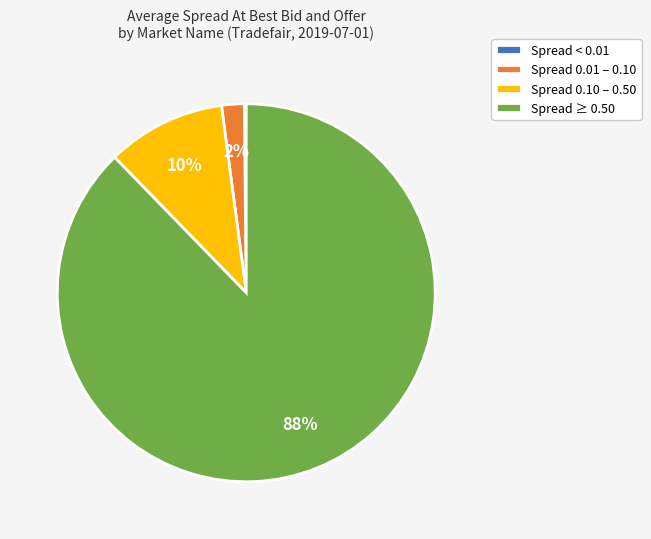

To the nearest percent, what is the difference between the largest and smallest slice percentages?

88%